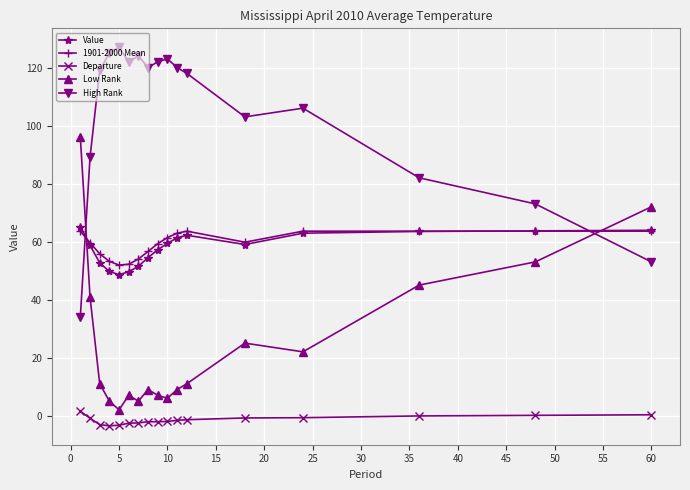

Which series has the largest total across all categories?

High Rank